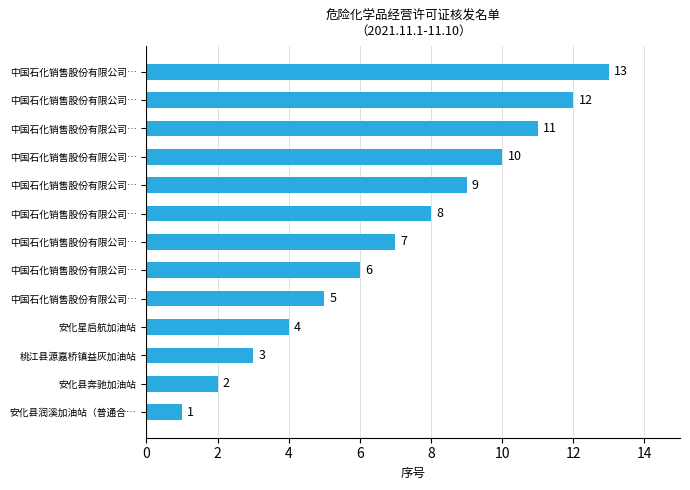

How many distinct data groups are displayed?

1